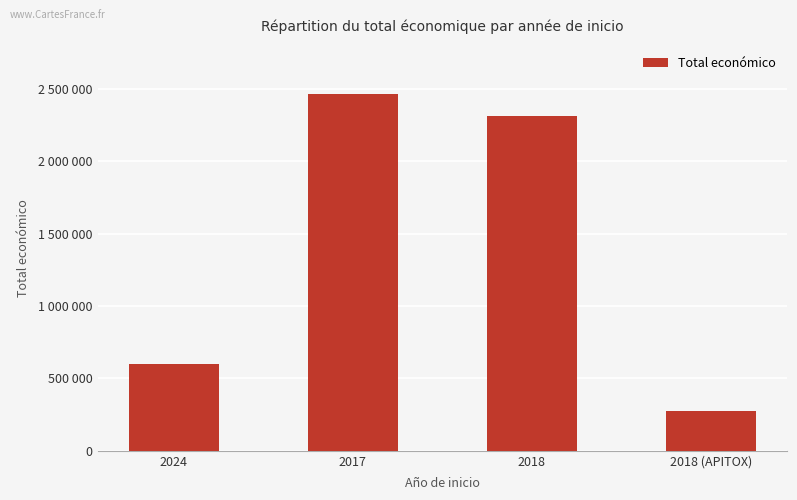

True or false: the data shows 271552 at 2018 (APITOX).

True